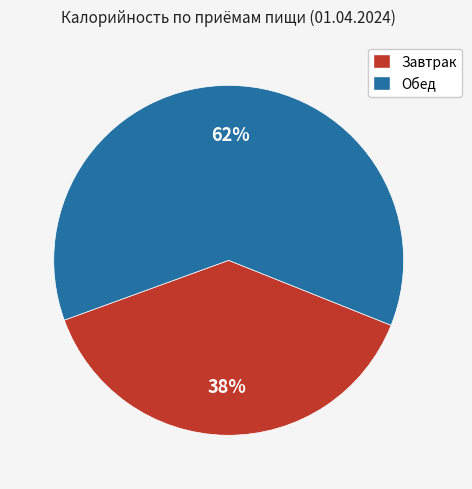

Which slice is the largest?

Обед